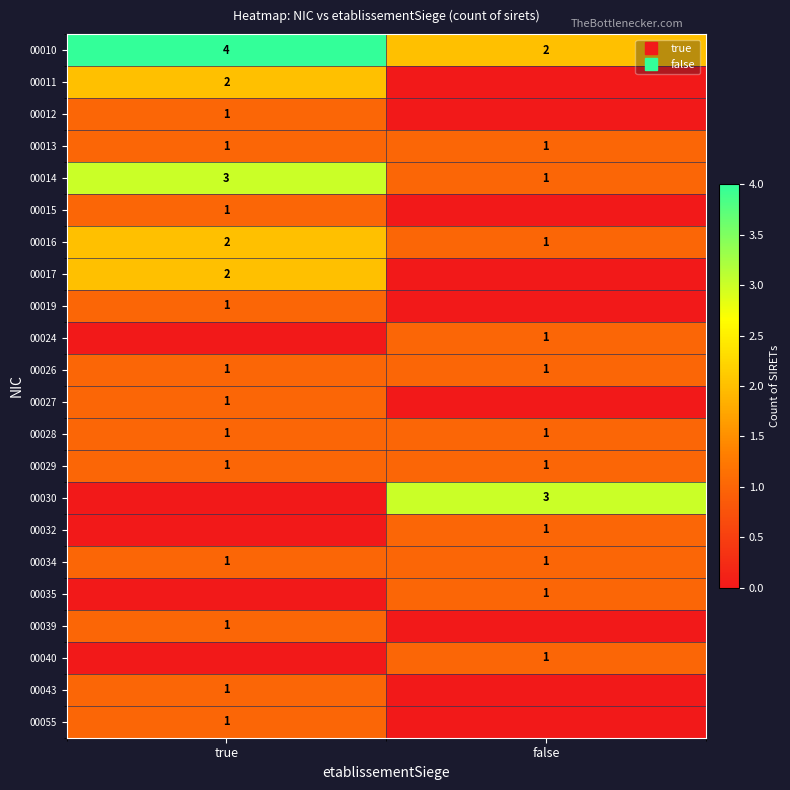

At which label does 00015 reach its minimum?

false